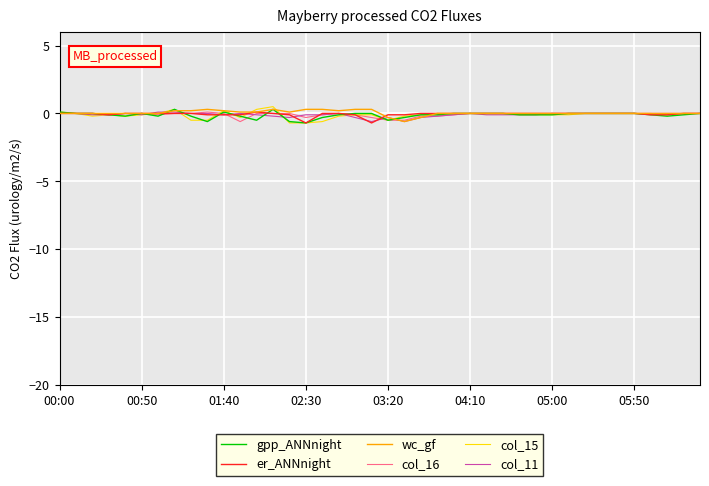

What is the minimum value for wc_gf?

-0.6